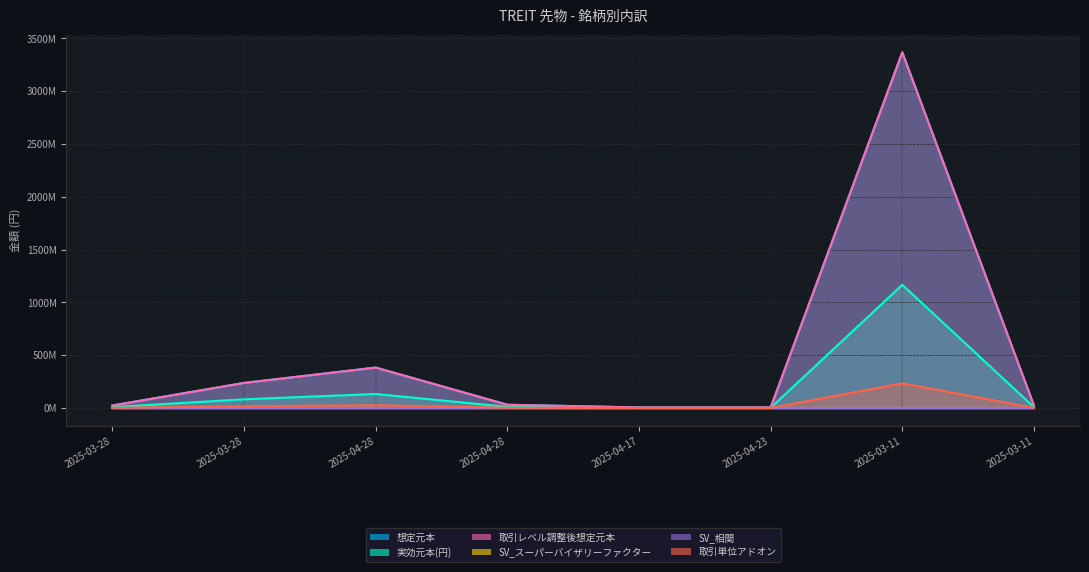

What is the minimum value shown in the chart?

355001.1